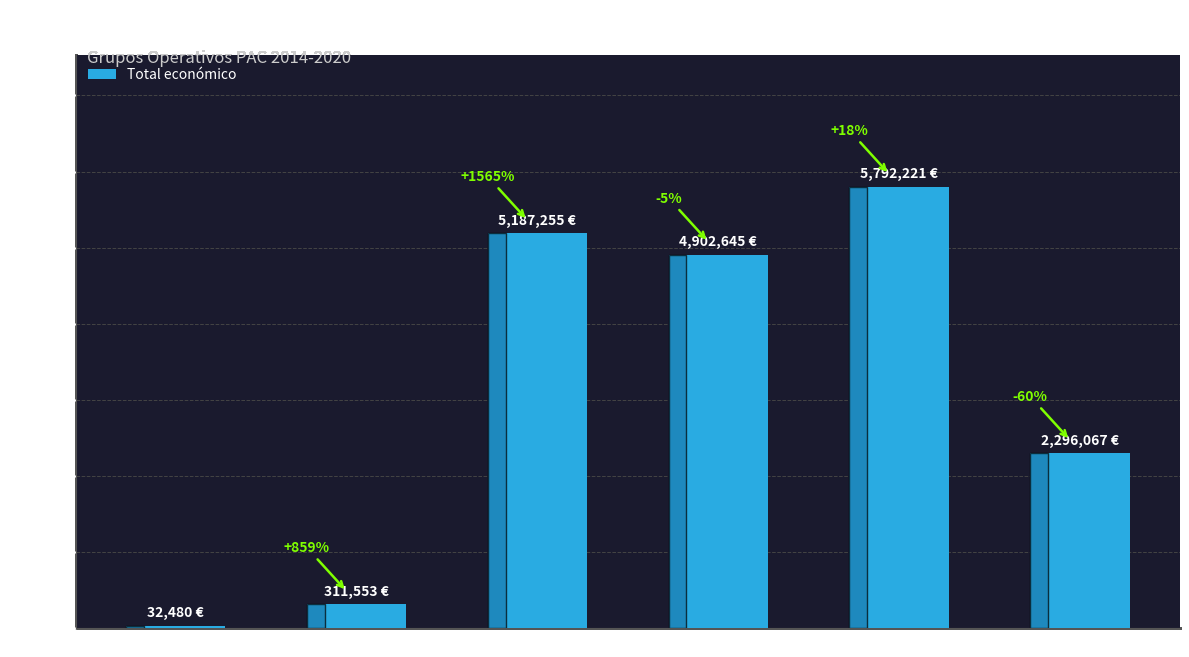

Are the bars horizontal?

No